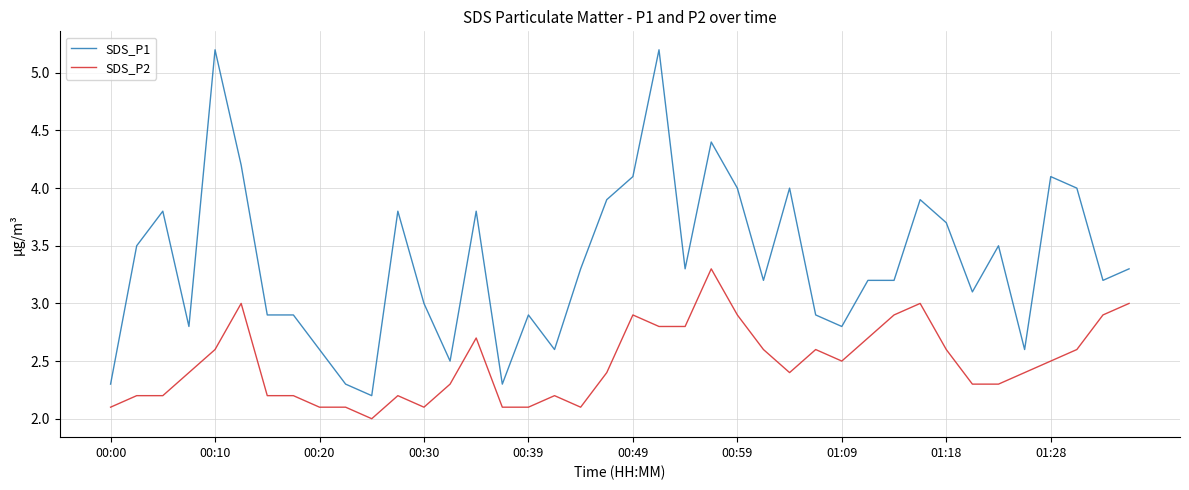

Which series has the largest total across all categories?

SDS_P1